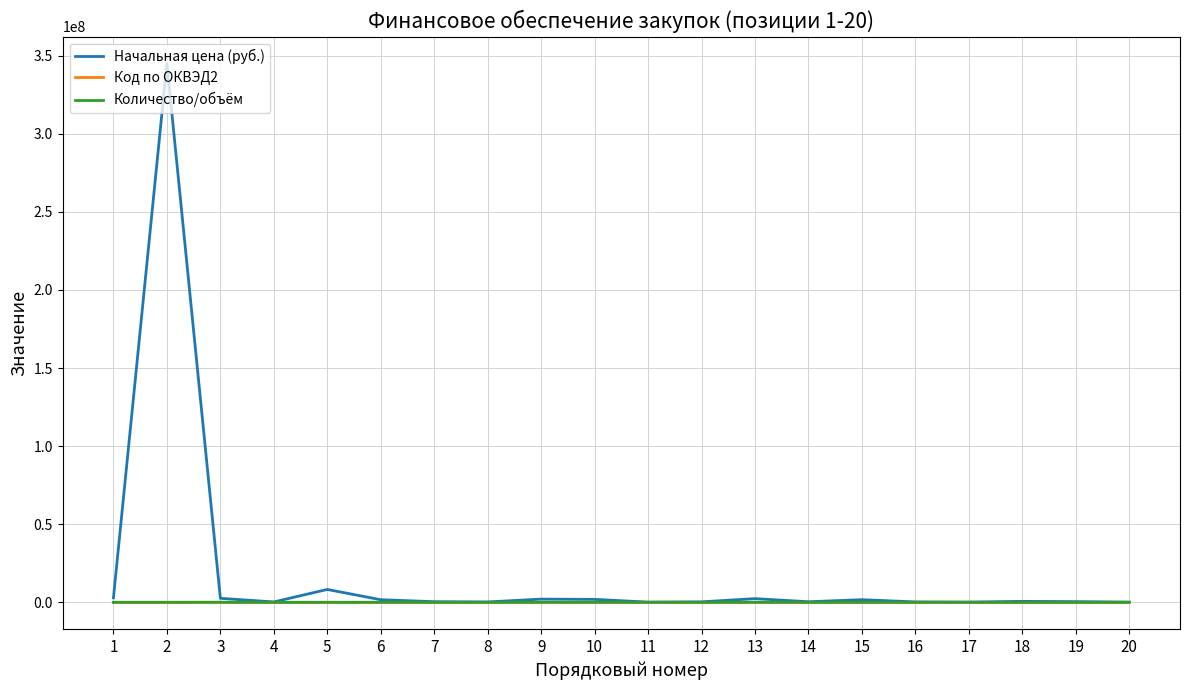

What is the total value across all series at 7?

387029.2